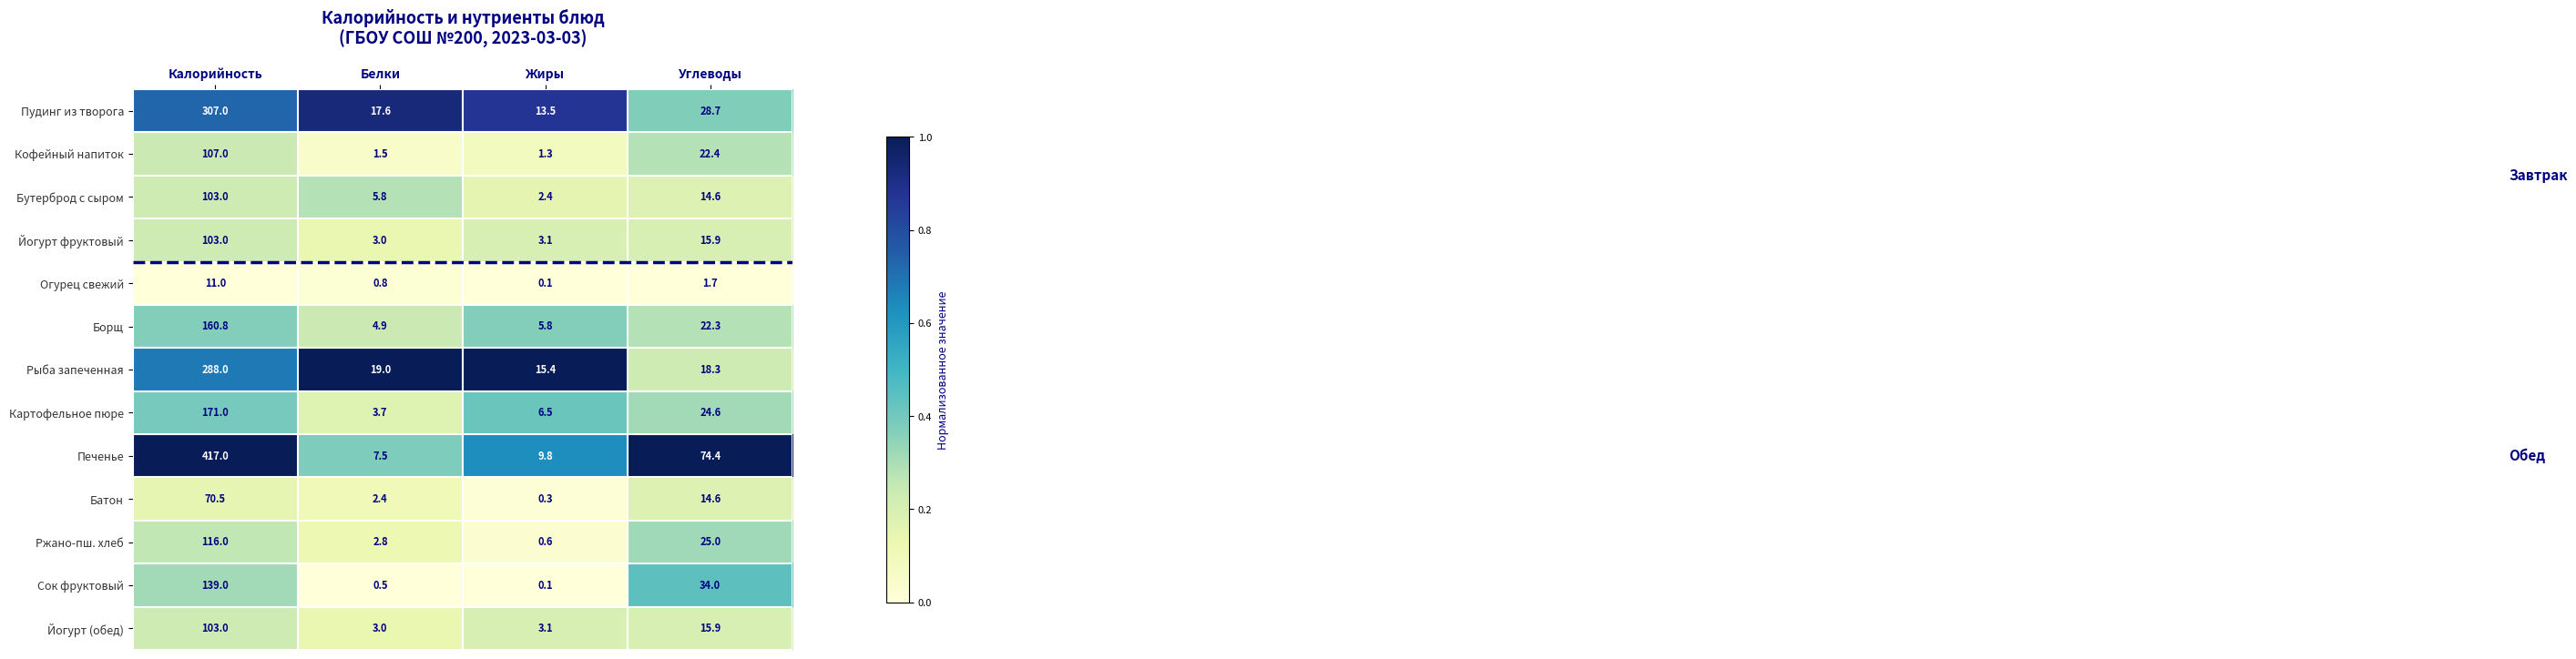

What value does the Ржано-пш. хлеб series have at Углеводы?

25.0